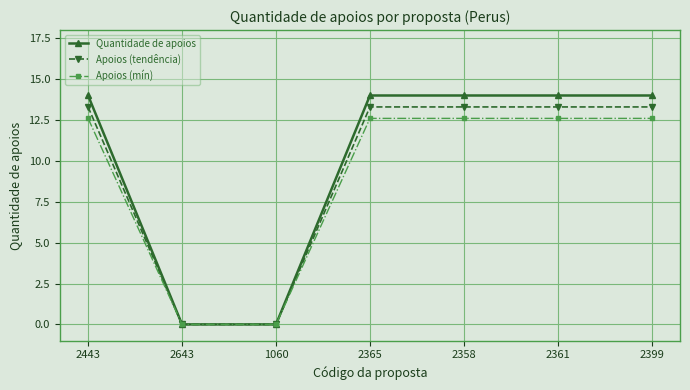

What are all the series names shown in the legend?

Quantidade de apoios, Apoios (tendência), Apoios (mín)